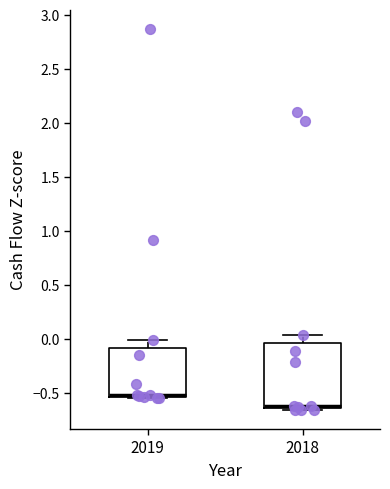

Where does the upper whisker of the box at x = 2018 end on the y-axis? The values are not printed on the chart, so give them approximately, as read against the axis.

0.05